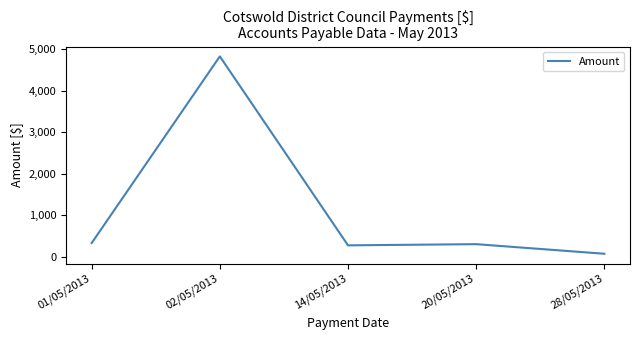

What is the change in value from 01/05/2013 to 14/05/2013?

-55.3